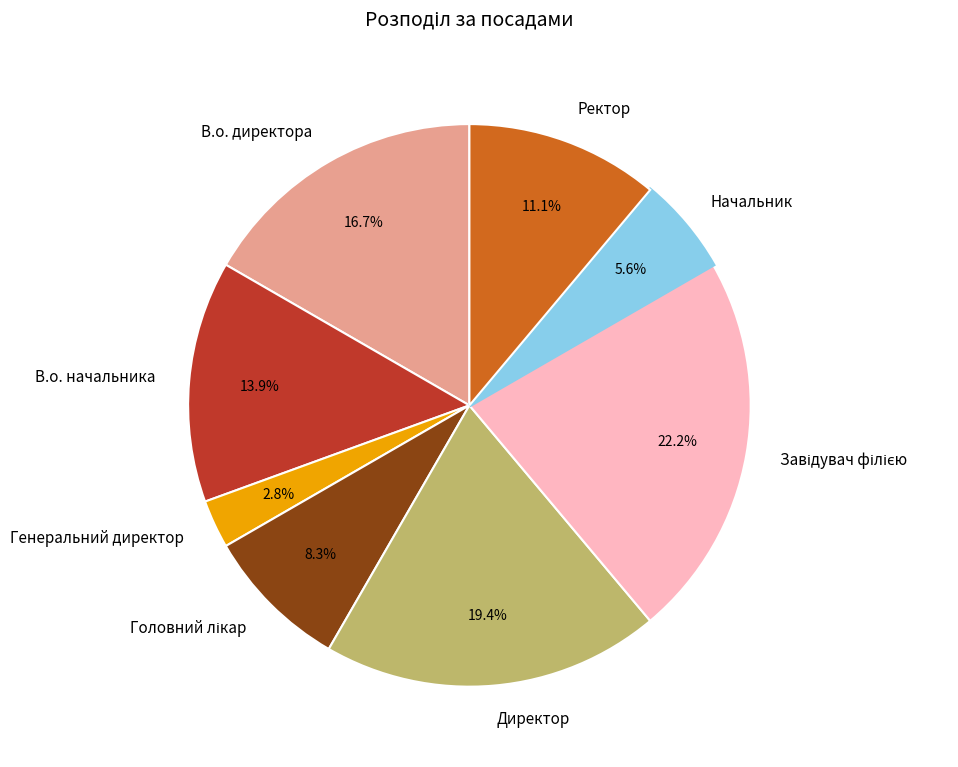

Is there any slice that represents more than half of the pie?

No